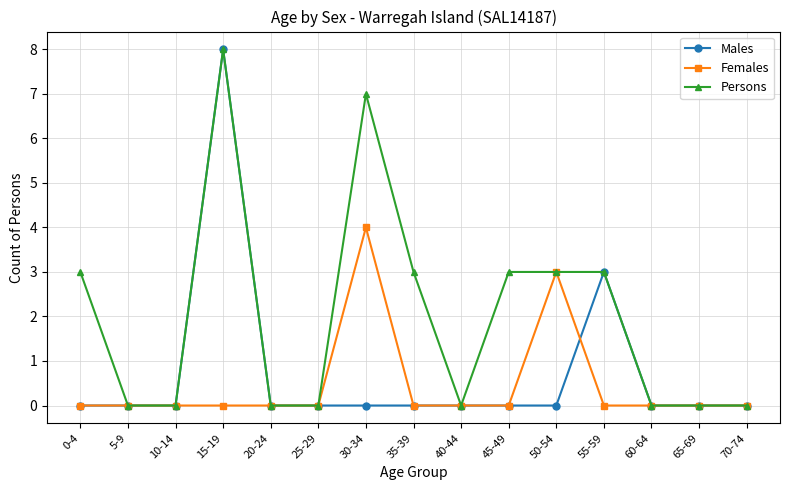

True or false: Females has more than 0 interior local peaks.

True